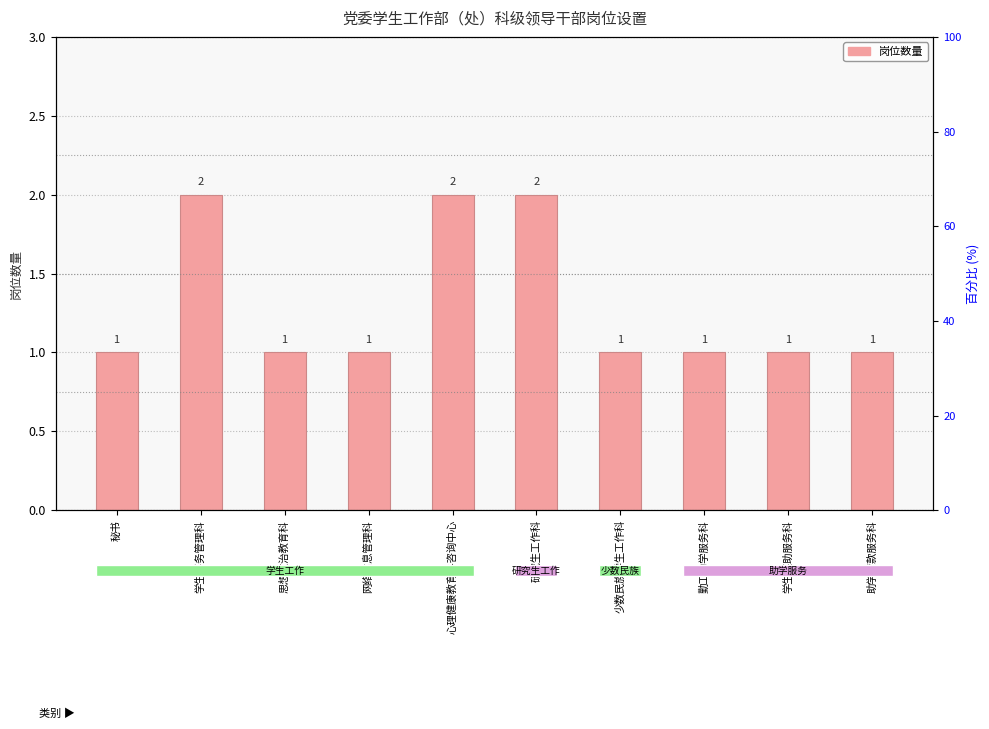

Count the values in the range 1 to 2.

10